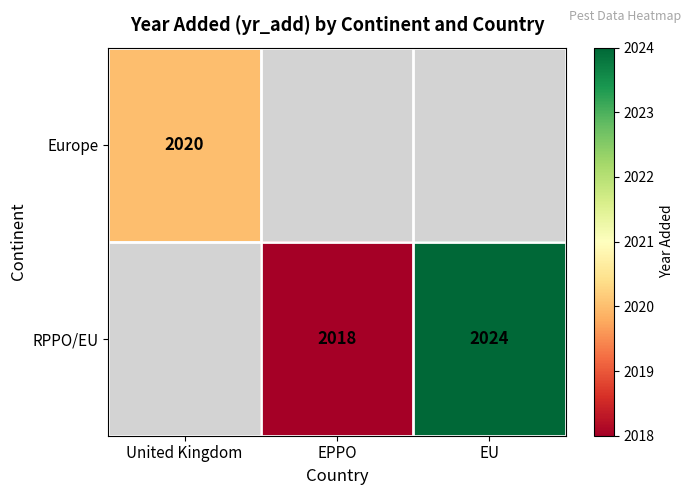

Which category has the lowest value across all series?

EPPO